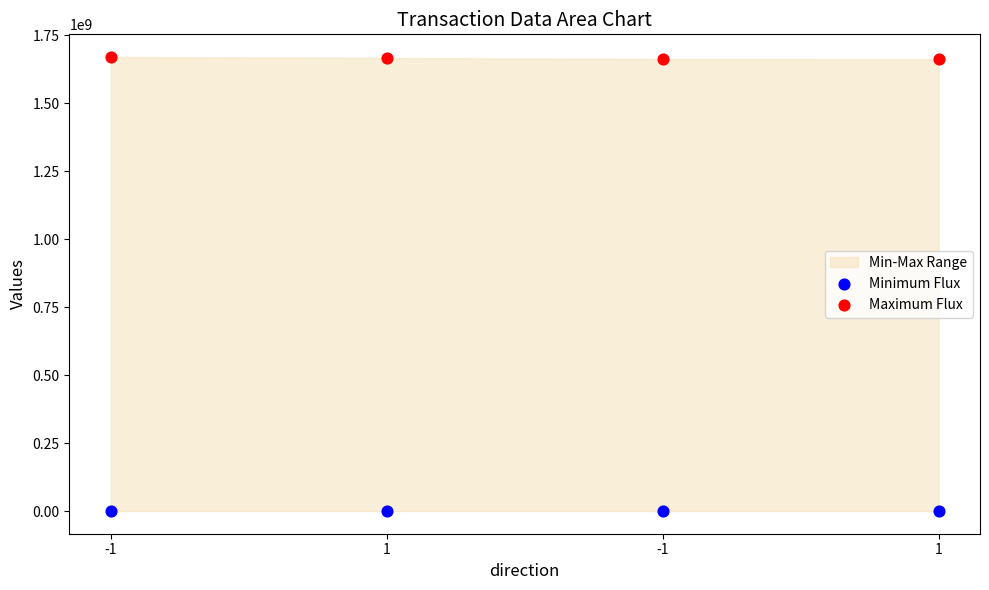

Which series reaches the maximum Y coordinate?

Maximum Flux